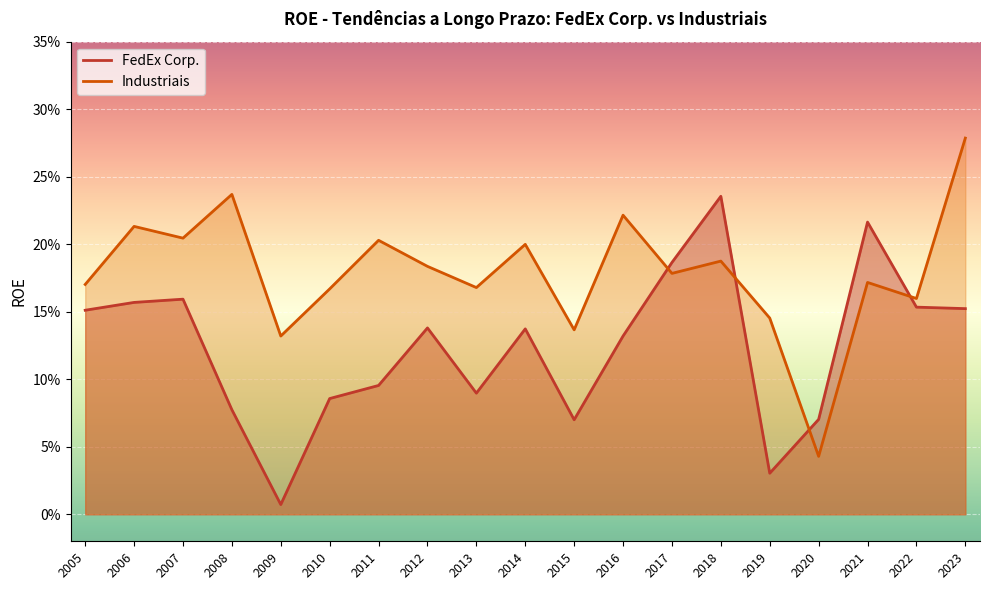

Is it true that Industriais equals 0.1 at 2011?

False